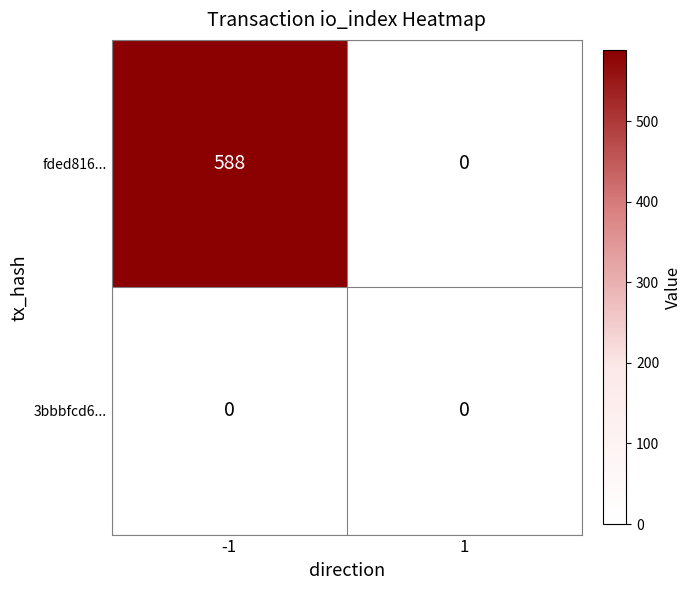

List the series in order of their overall mean, highest first.

fded816..., 3bbbfcd6...